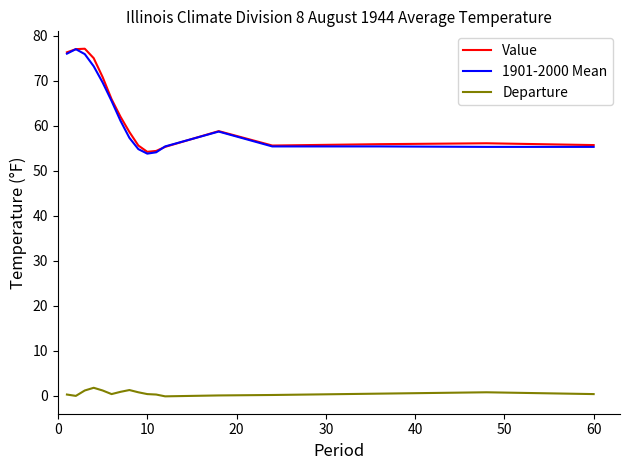

True or false: Value and Departure intersect in this chart.

False